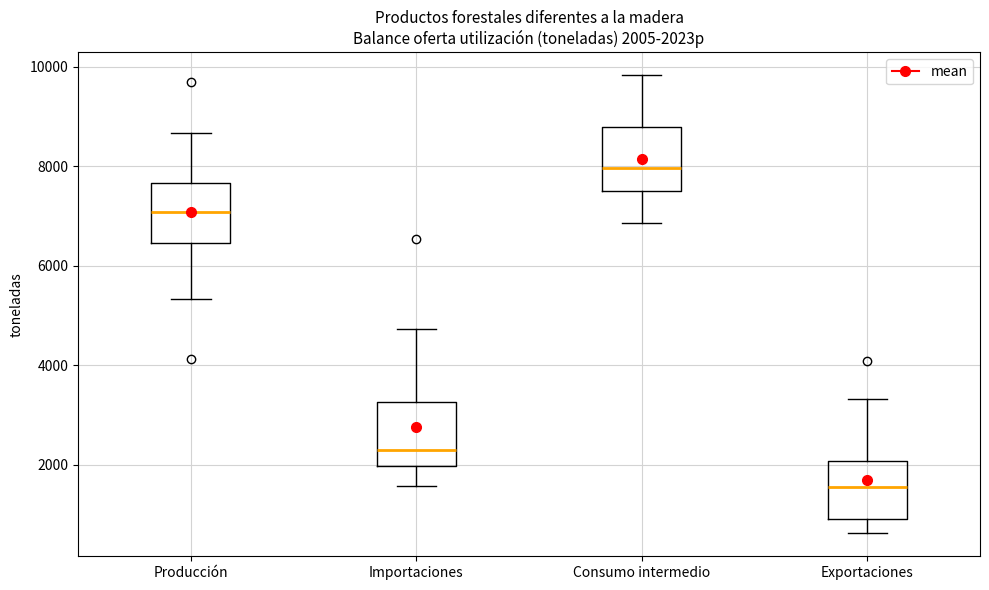

Which box has the highest median line?

Consumo intermedio